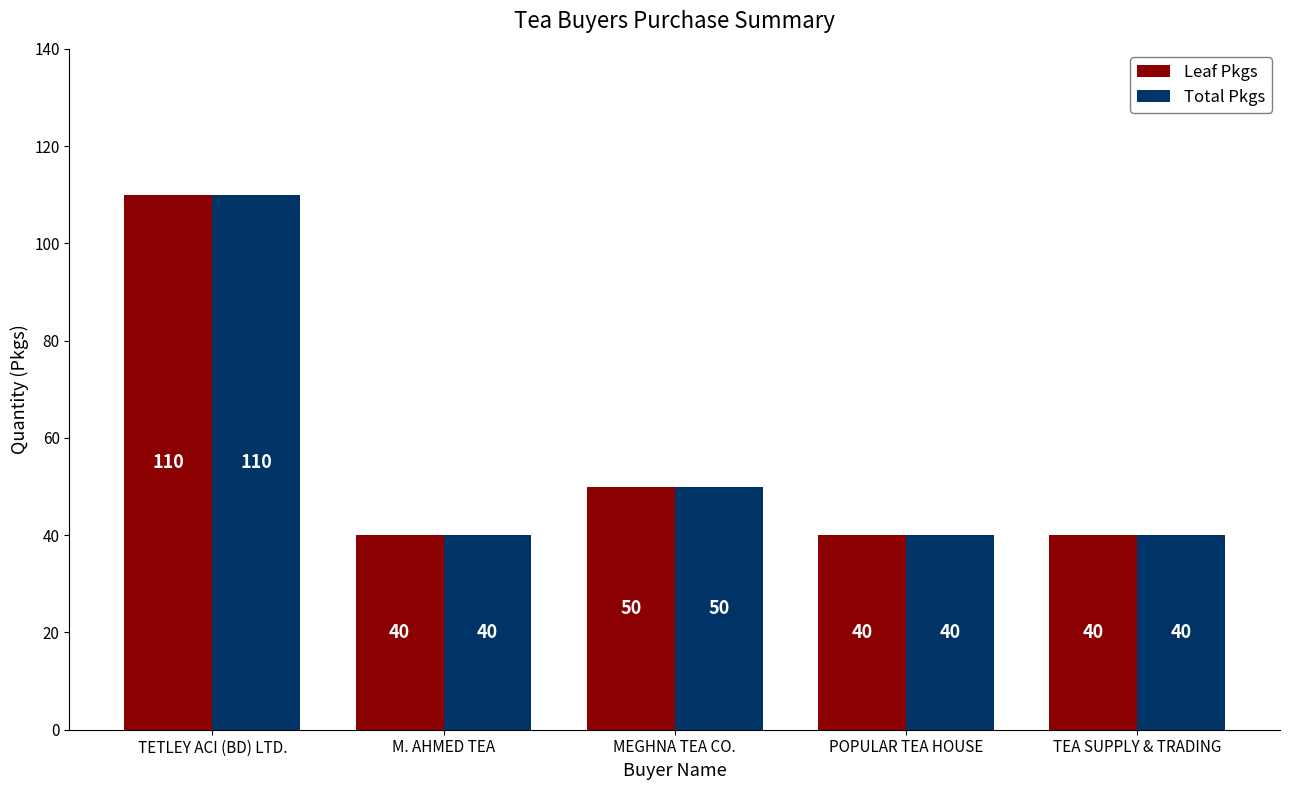

At which category is the sum across all series the highest?

TETLEY ACI (BD) LTD.